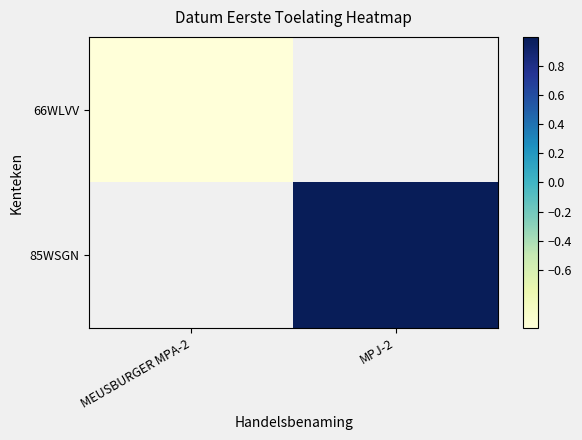

How many distinct data groups are displayed?

2